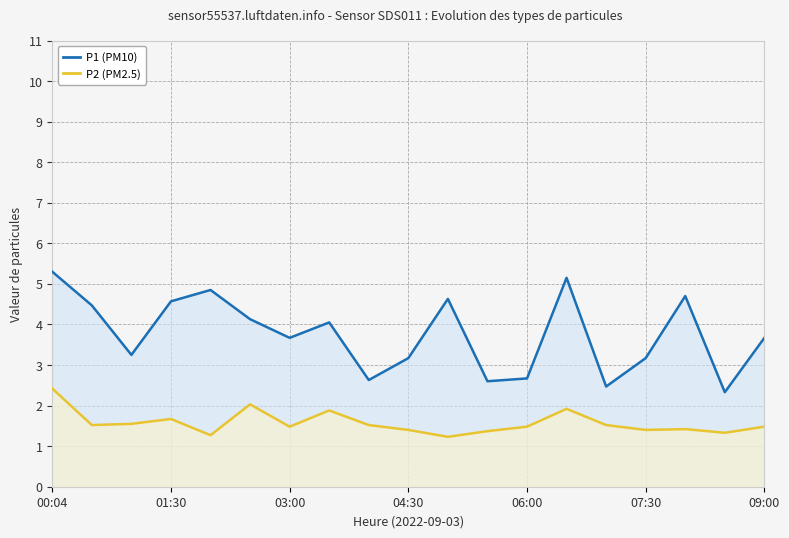

Which series has the largest range (max minus min)?

P1 (PM10)